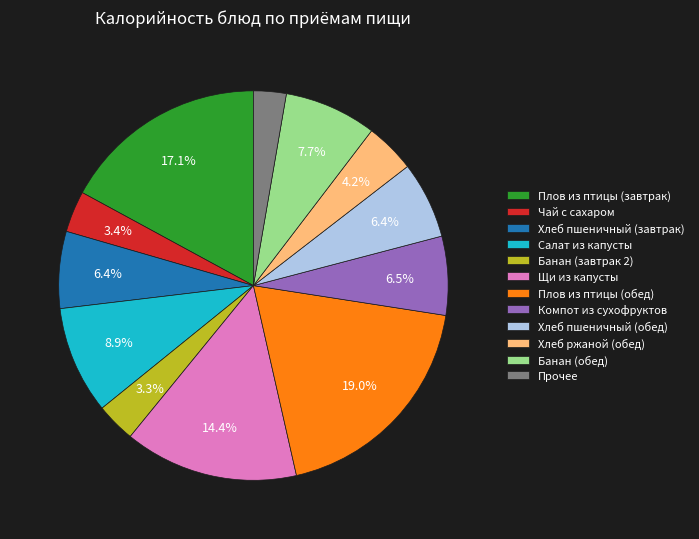

What is the smallest slice in the pie chart?

Прочее